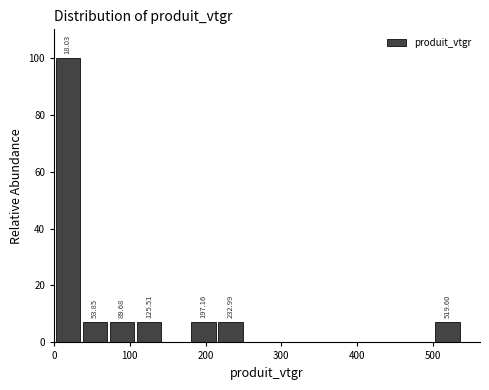

Read against the x-axis, roughly where is the centre of the tallest bar?

20